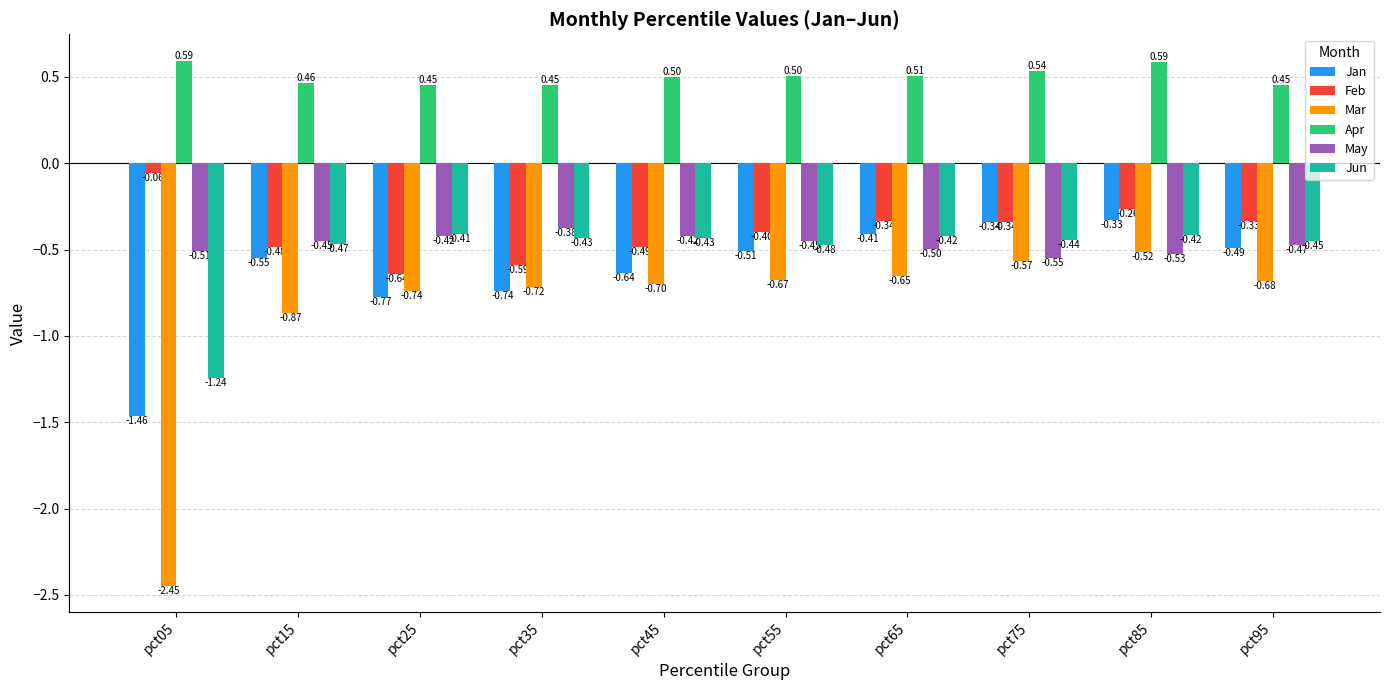

What are all the series names shown in the legend?

Jan, Feb, Mar, Apr, May, Jun